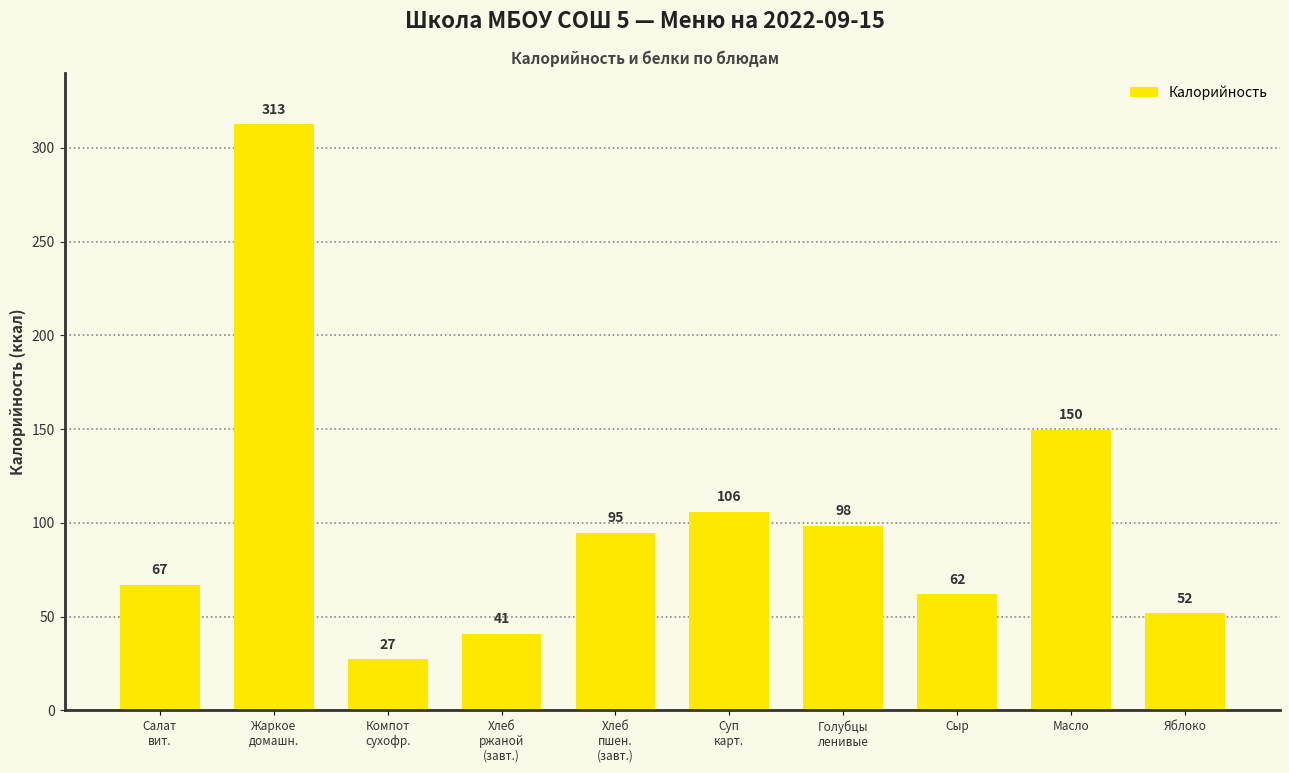

What is the change in value from Голубцы
ленивые to Масло?

+51.1